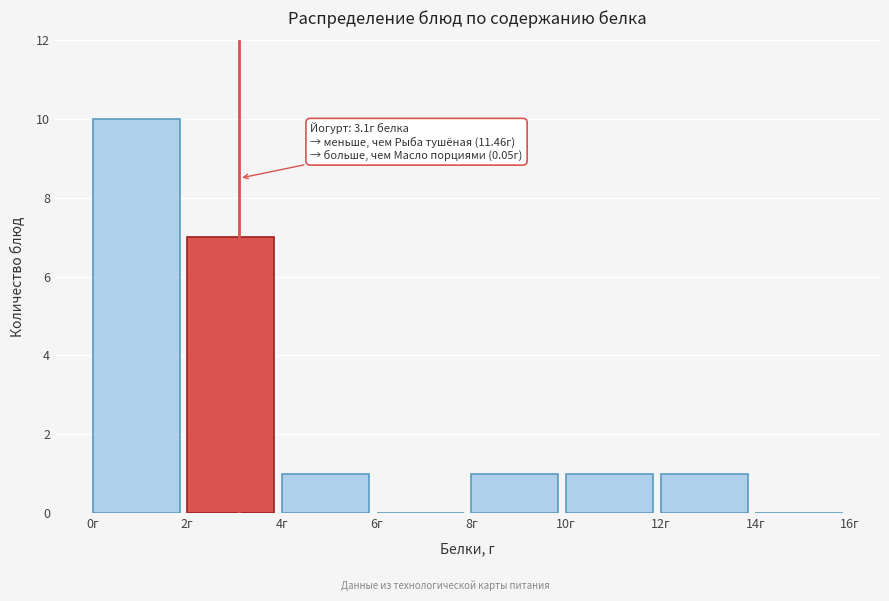

Which range on the x-axis has the tallest bar?

0 to 2